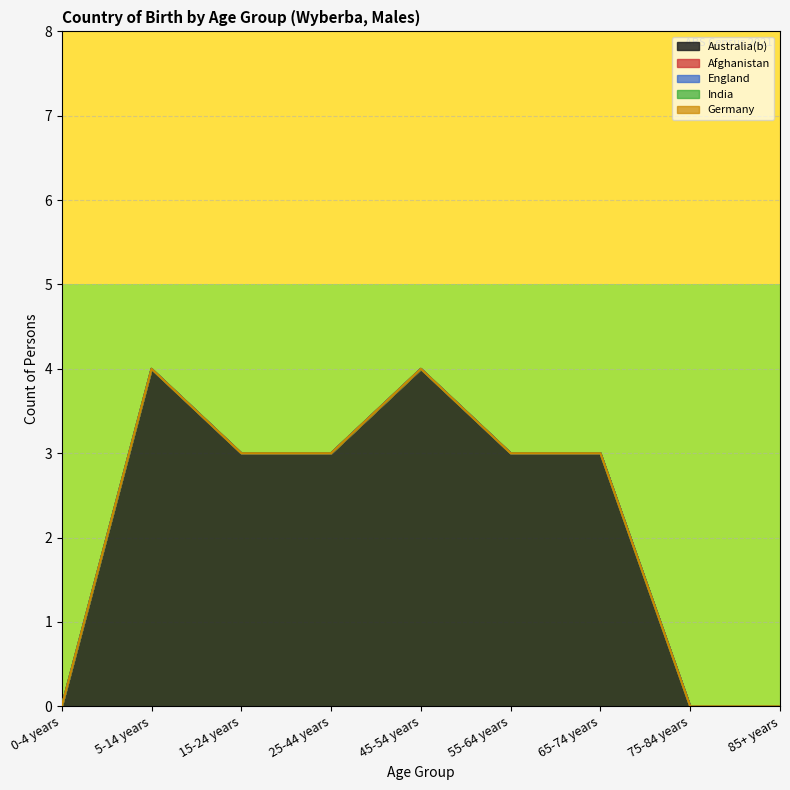

At which category is the sum across all series the highest?

5-14 years